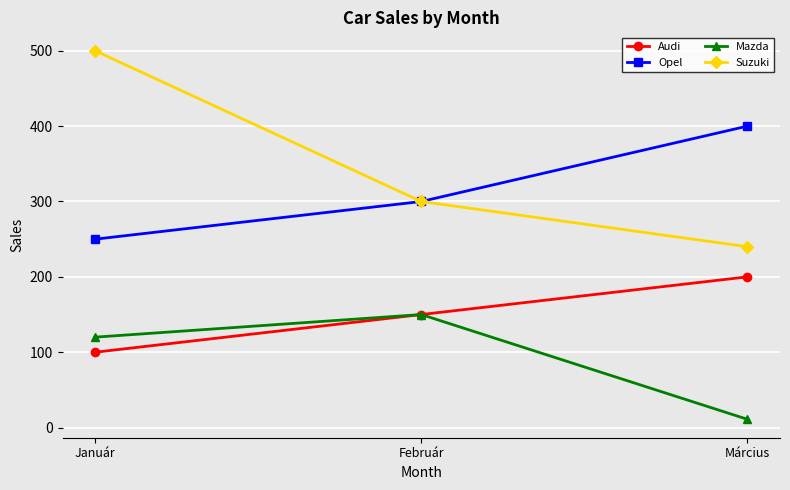

Is it true that Mazda equals 150 at Február?

True